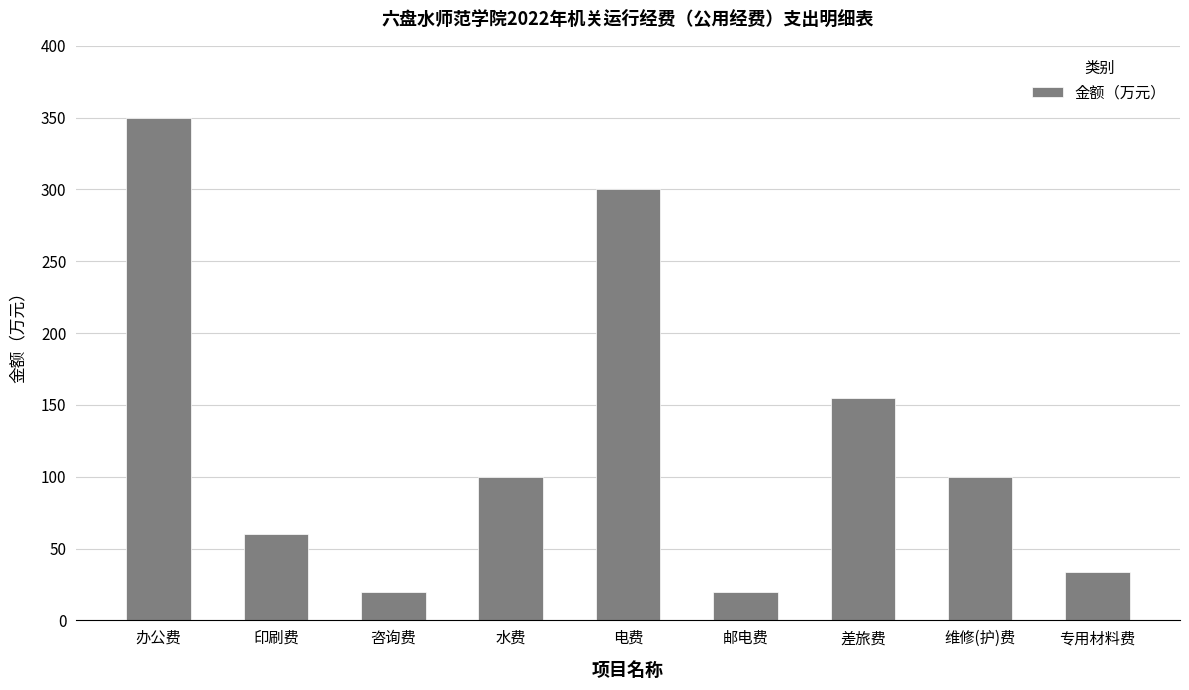

What is the change in value from 电费 to 邮电费?

-280.0